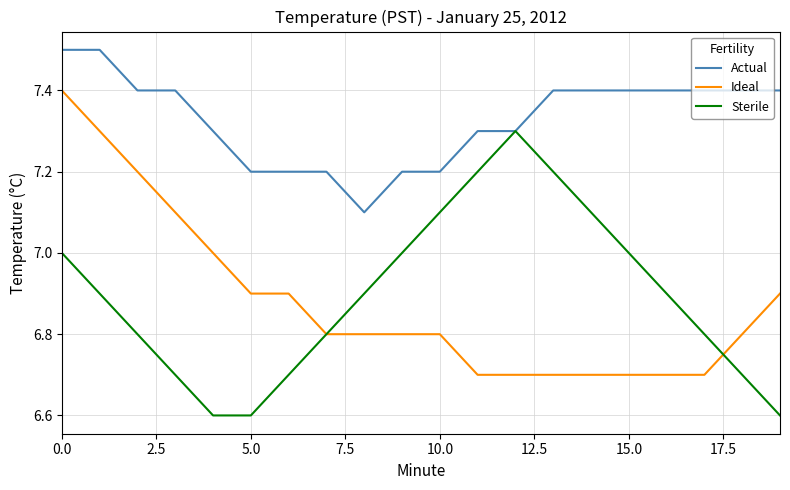

List the series in order of their peak value, lowest first.

Sterile, Ideal, Actual